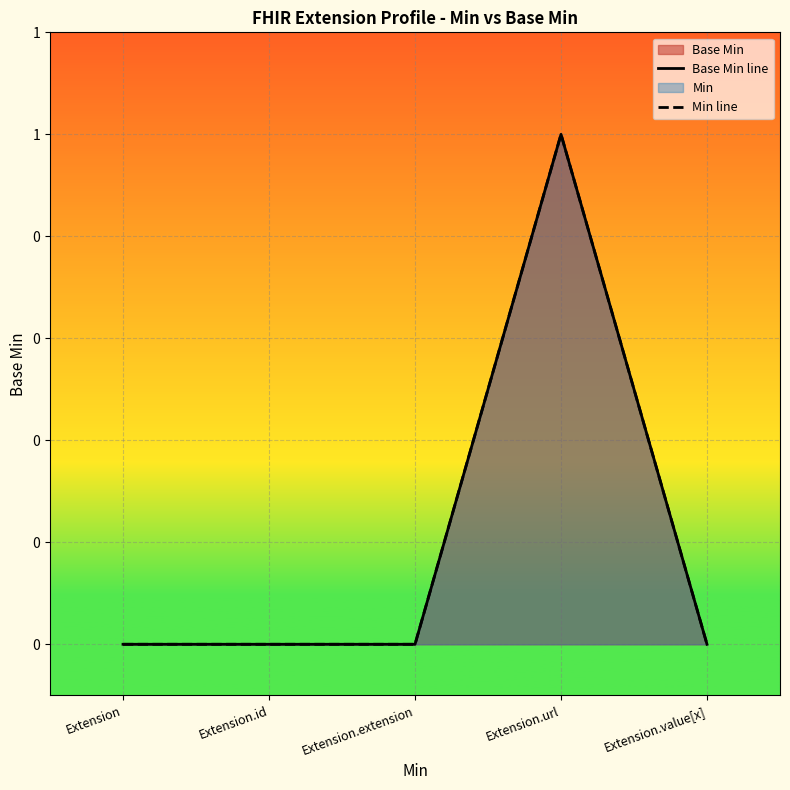

At which label does Min line reach its minimum?

Extension